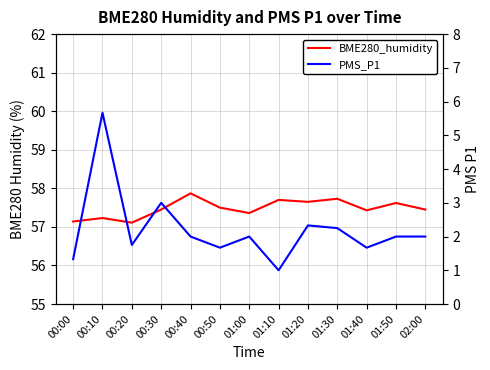

What is the value of the PMS_P1 point at the 1st from the left?

1.3